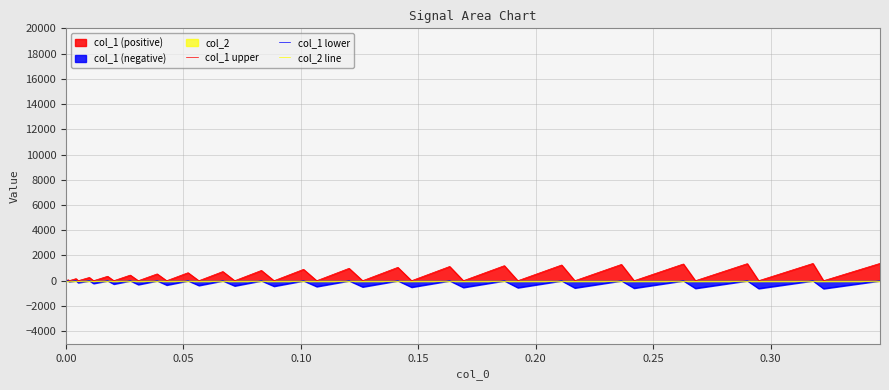

Rank the series by their maximum value, from highest to lowest.

col_1 upper, col_1 lower, col_2 line